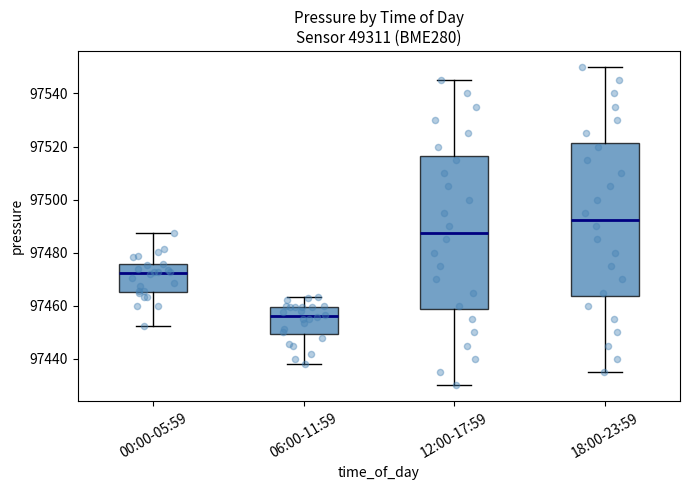

Where does the upper whisker of the box for 18:00-23:59 end on the y-axis? The values are not printed on the chart, so give them approximately, as read against the axis.

97550